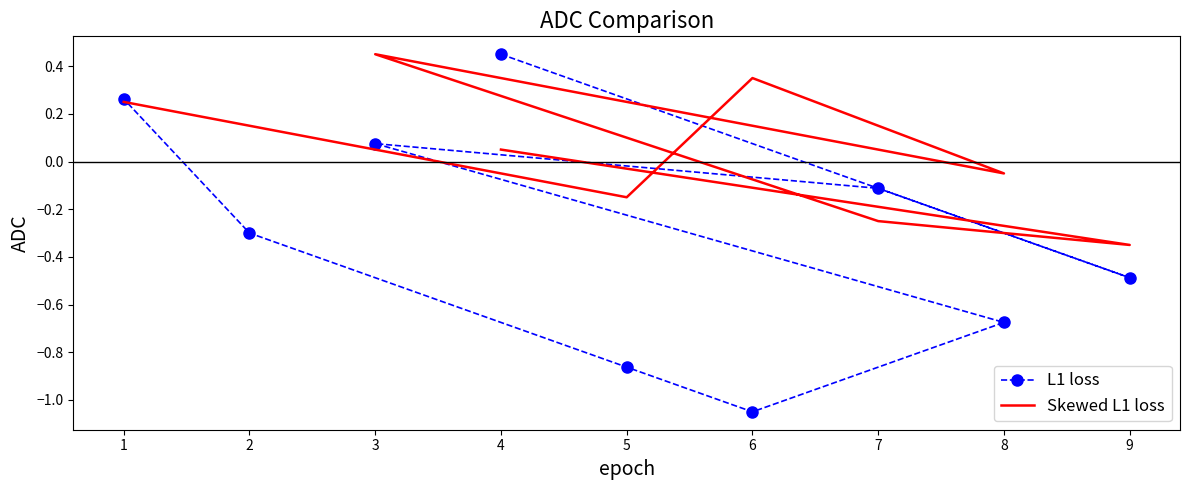

True or false: L1 loss and Skewed L1 loss intersect in this chart.

True